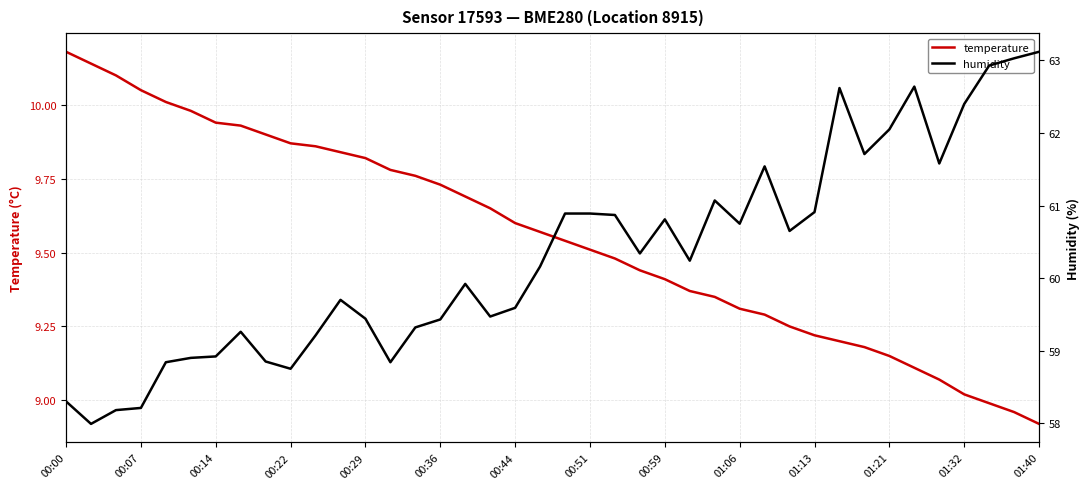

Which category has the highest value in the temperature series?

00:00